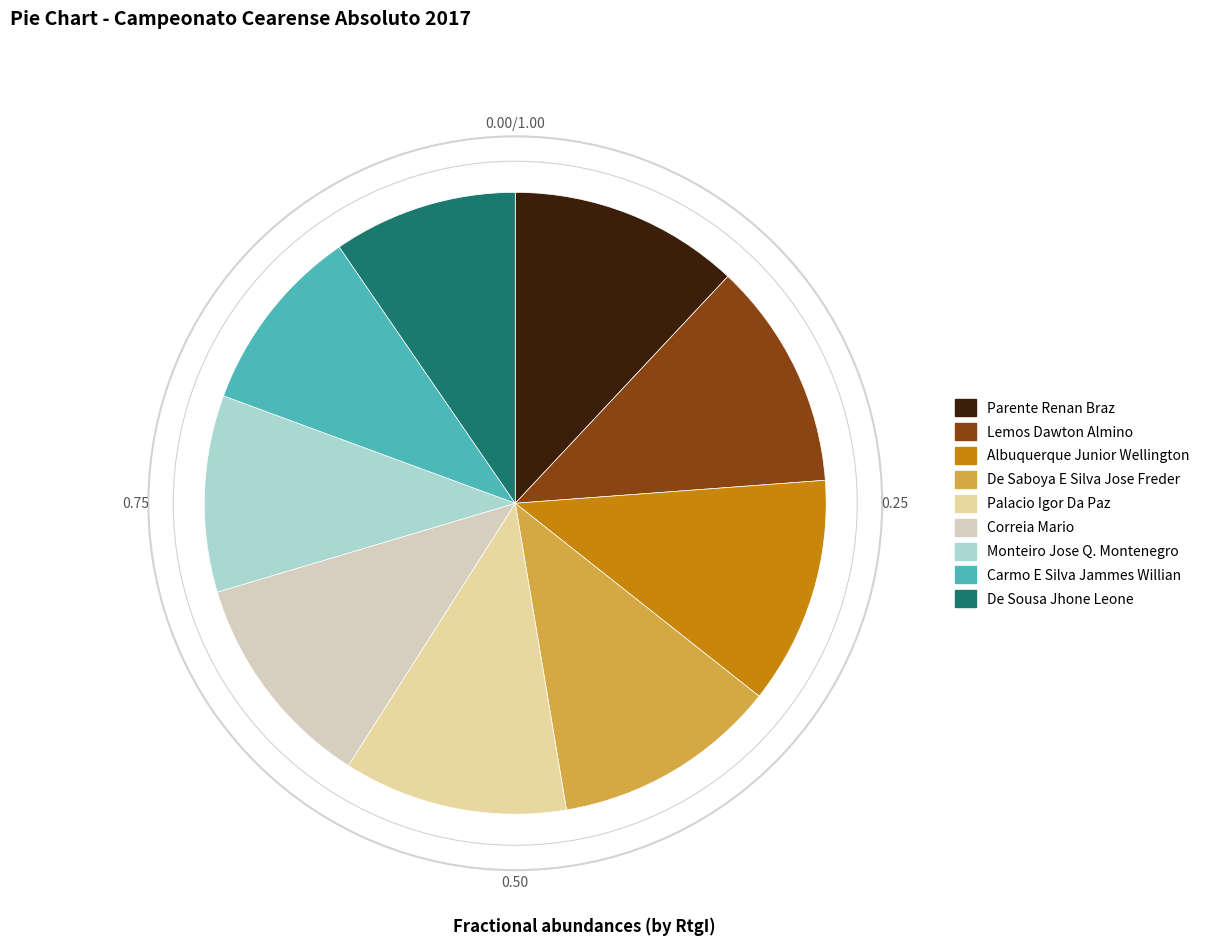

What is the change in value from Parente Renan Braz to De Sousa Jhone Leone?

-439